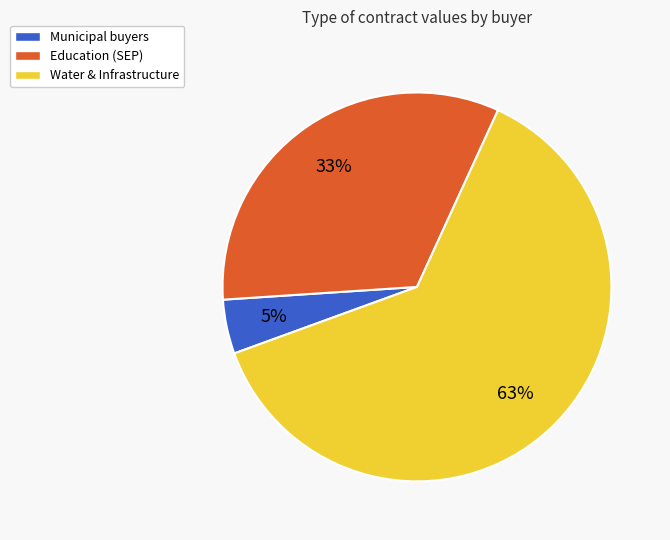

The Education (SEP) slice represents 33% of the pie. True or false?

True